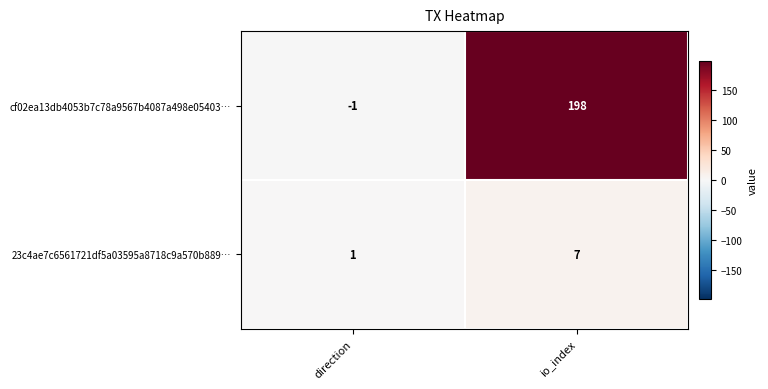

Where is cf02ea13db4053b7c78a9567b4087a498e05403… nearest to the value 98?

direction